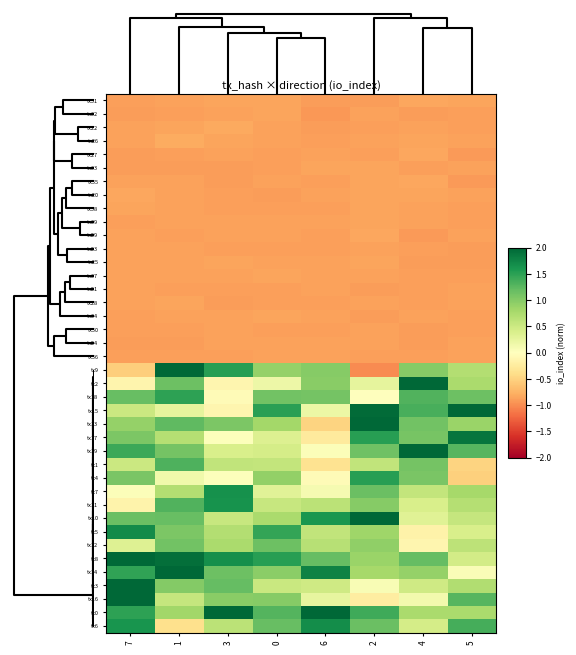

What is the spread (max minus min) of values at 1?

3.6